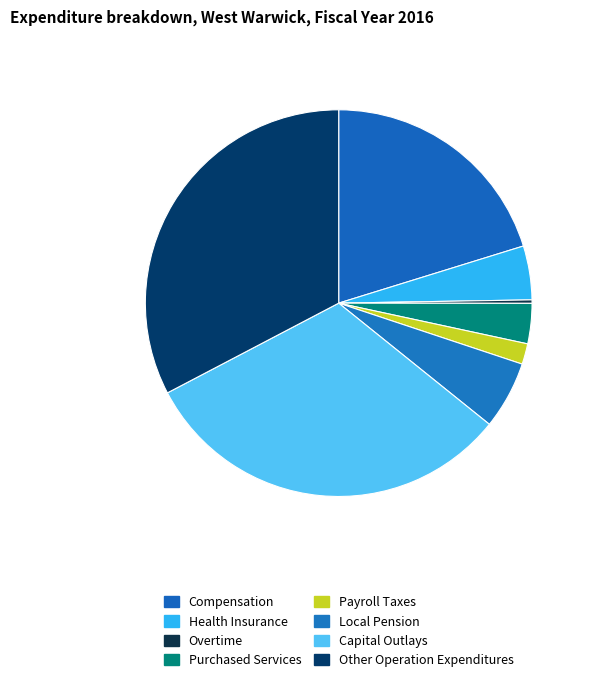

Which category has the smallest portion of the pie?

Overtime